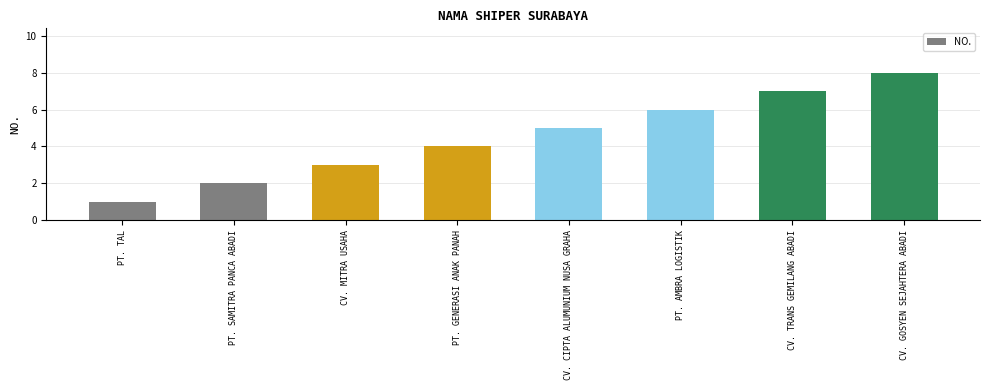

Is it true that the value at CV. CIPTA ALUMUNIUM NUSA GRAHA is 2?

False